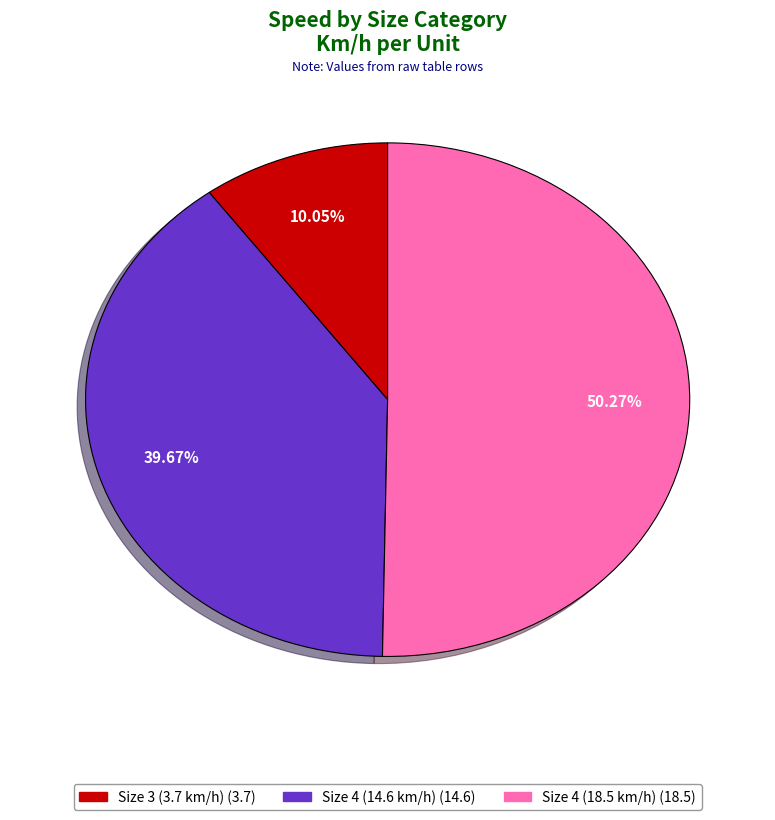

Rank the categories by value from highest to lowest.

4, 4, 3